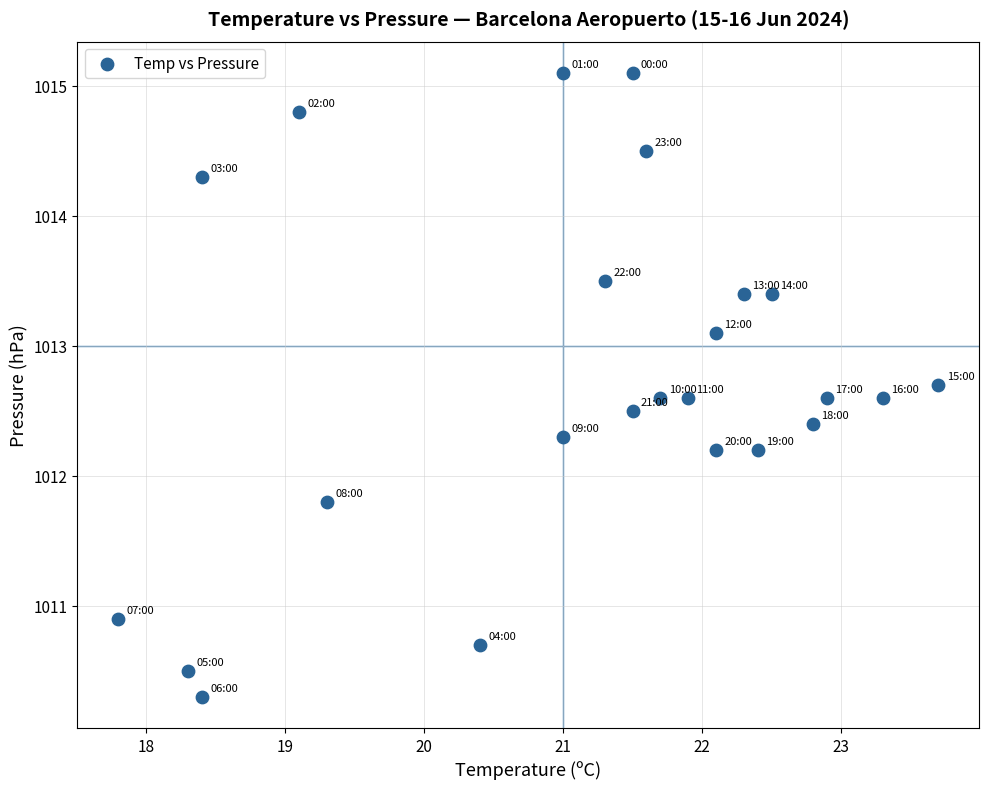

What is the range of X values (max minus min)?

5.9